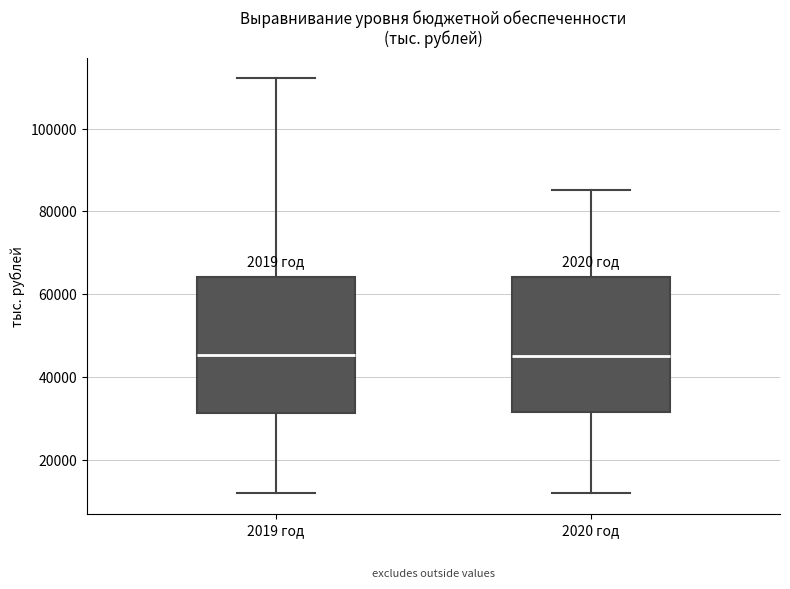

Reading left to right, read every box against the y-axis: the position of its median line, the range the box covers, and the ends of its whiskers. The values are not printed on the chart, so give them approximately, as read against the axis.

2019 год: median 46000, box 32000 to 64000, whiskers 12000 to 112000
2020 год: median 44000, box 32000 to 64000, whiskers 12000 to 86000